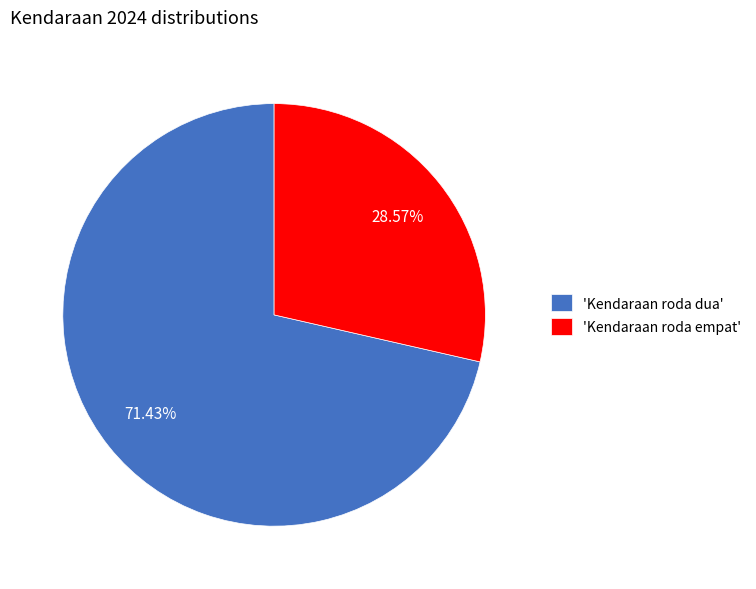

Which slice is the smallest?

'Kendaraan roda empat'